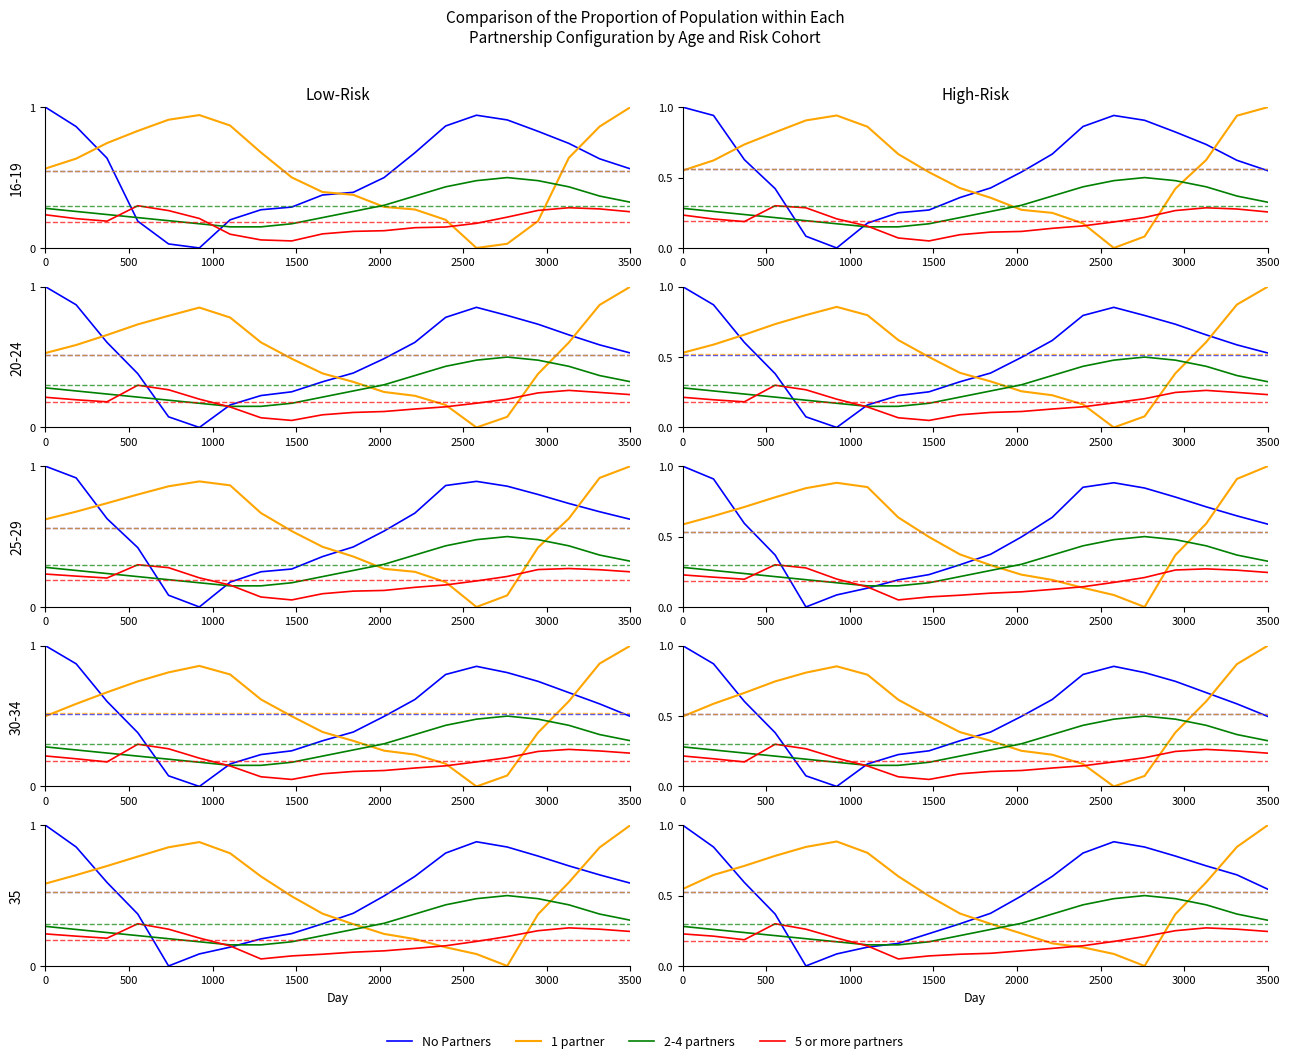

How many categories are shown in the chart?

20